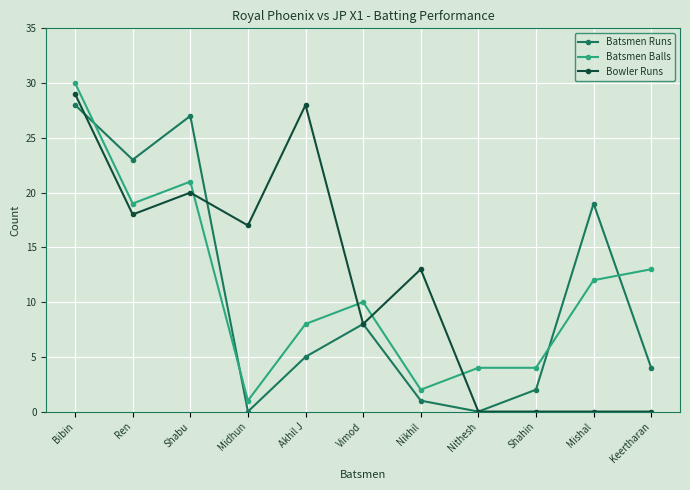

How many interior local peaks does the Batsmen Runs series have?

3